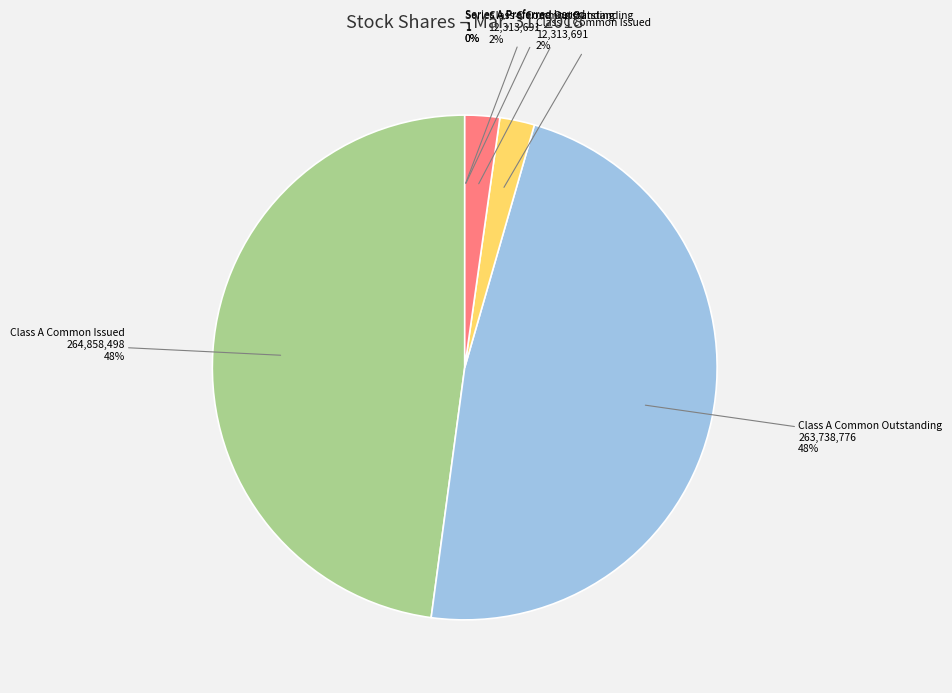

Do Class A Common Outstanding and Class A Common Issued together represent more than half of the pie?

Yes